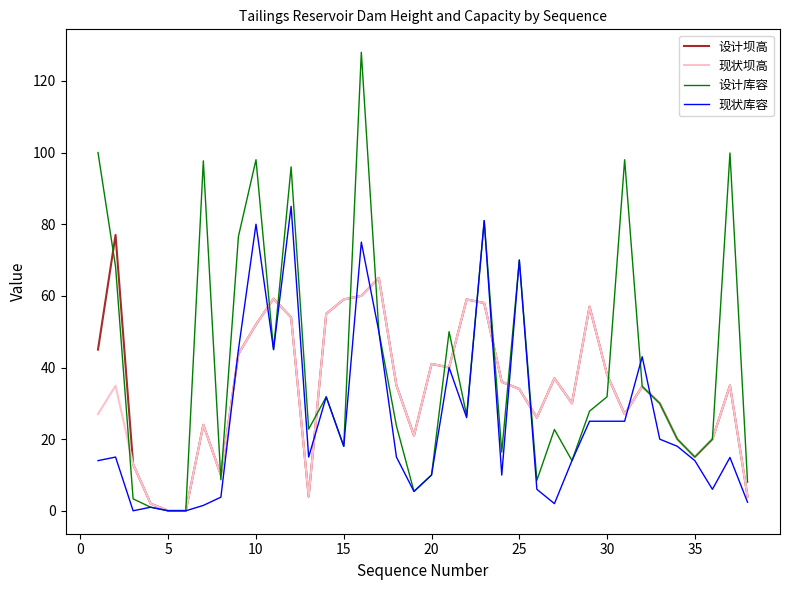

Which series has the widest spread of values?

设计库容